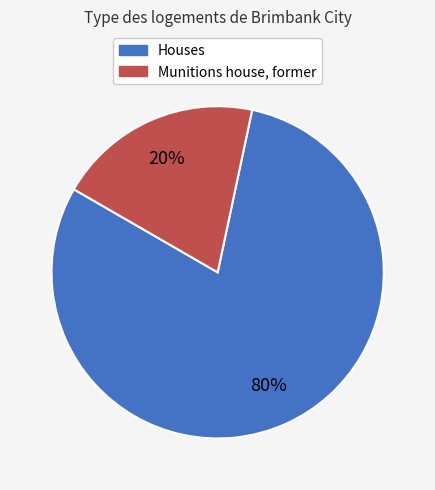

How many slices are in this pie chart?

2